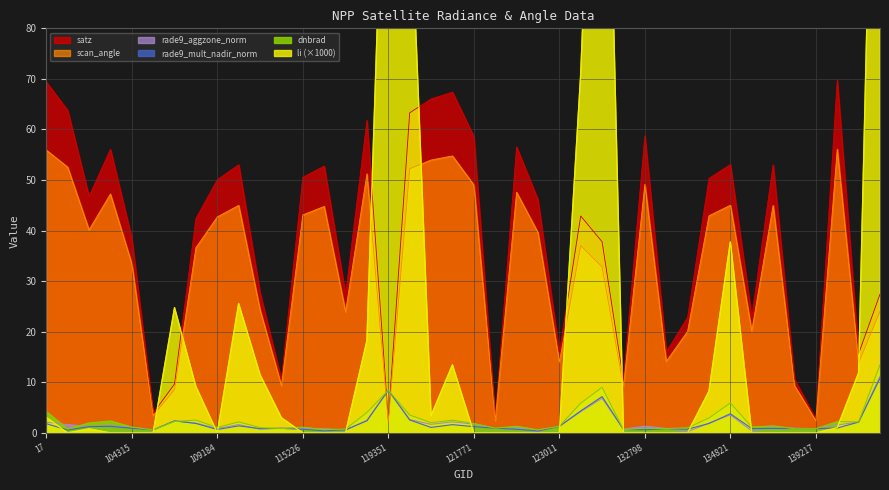

True or false: scan_angle has more than 1 points higher than both neighbors.

True